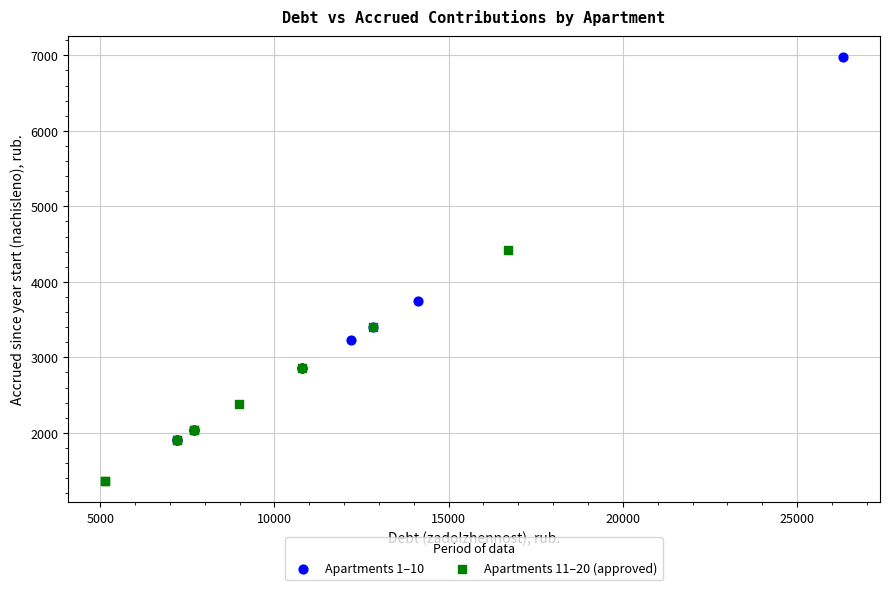

Which series contains the lowest Y value?

Apartments 11–20 (approved)